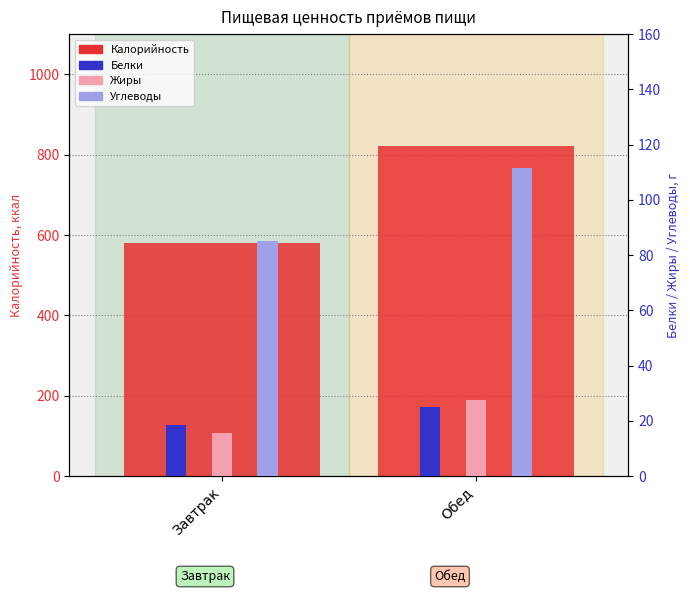

What is the total value across all series at Обед?

986.4